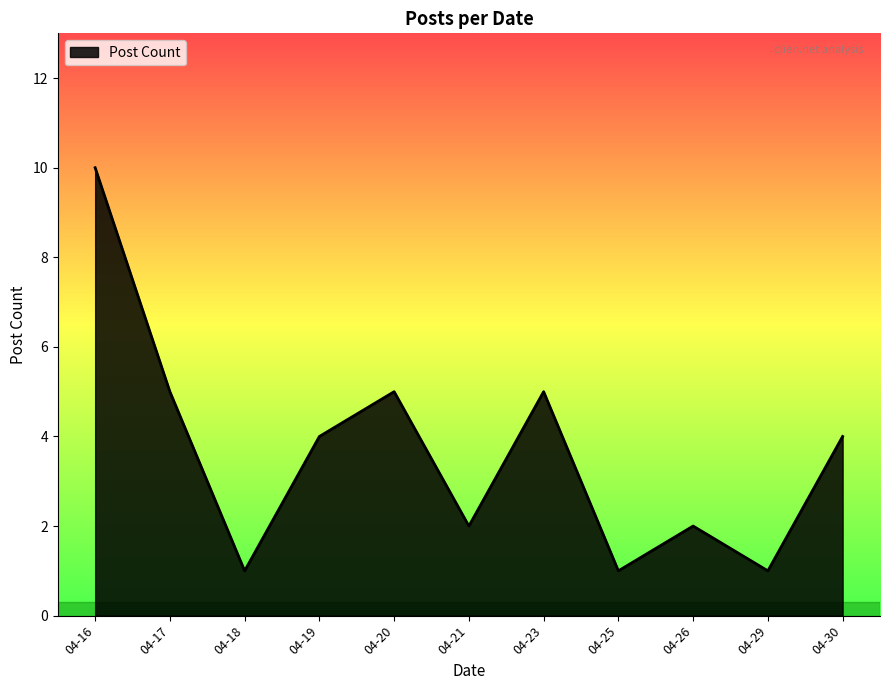

Between 04-25 and 04-23, which is larger?

04-23